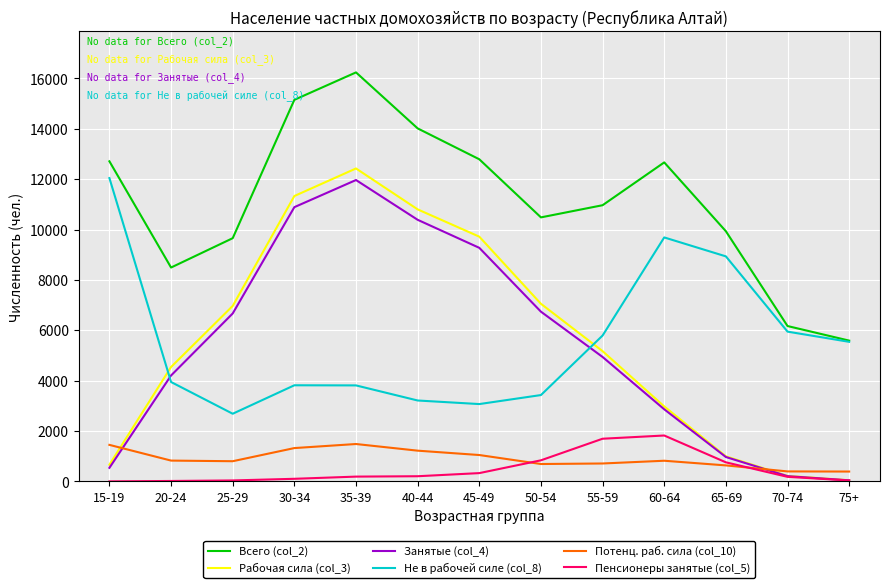

True or false: Пенсионеры занятые (col_5) and Не в рабочей силе (col_8) intersect in this chart.

False